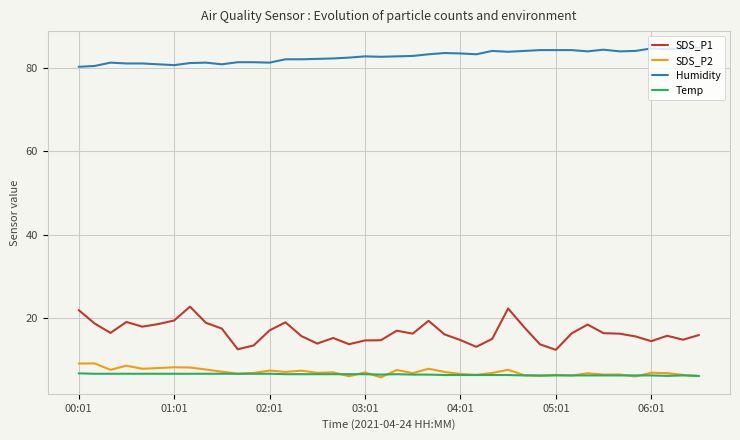

What is the difference between the maximum and minimum values in the Humidity series?

4.6